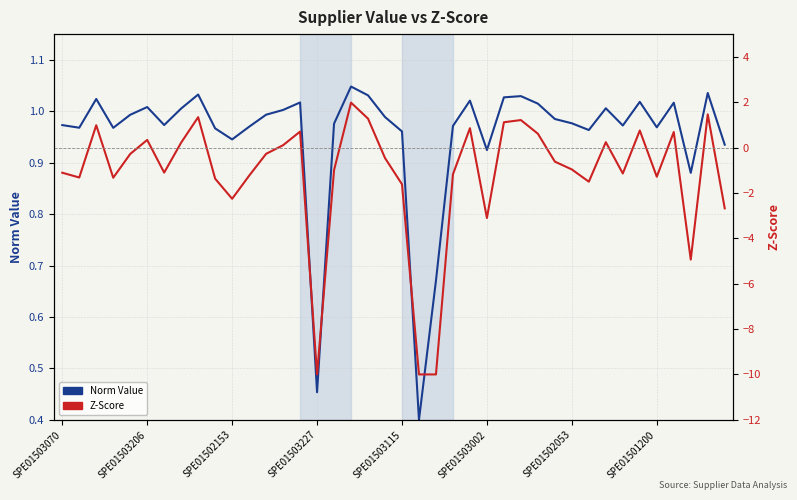

The value of Norm Value at 27 is 1.6. True or false?

False